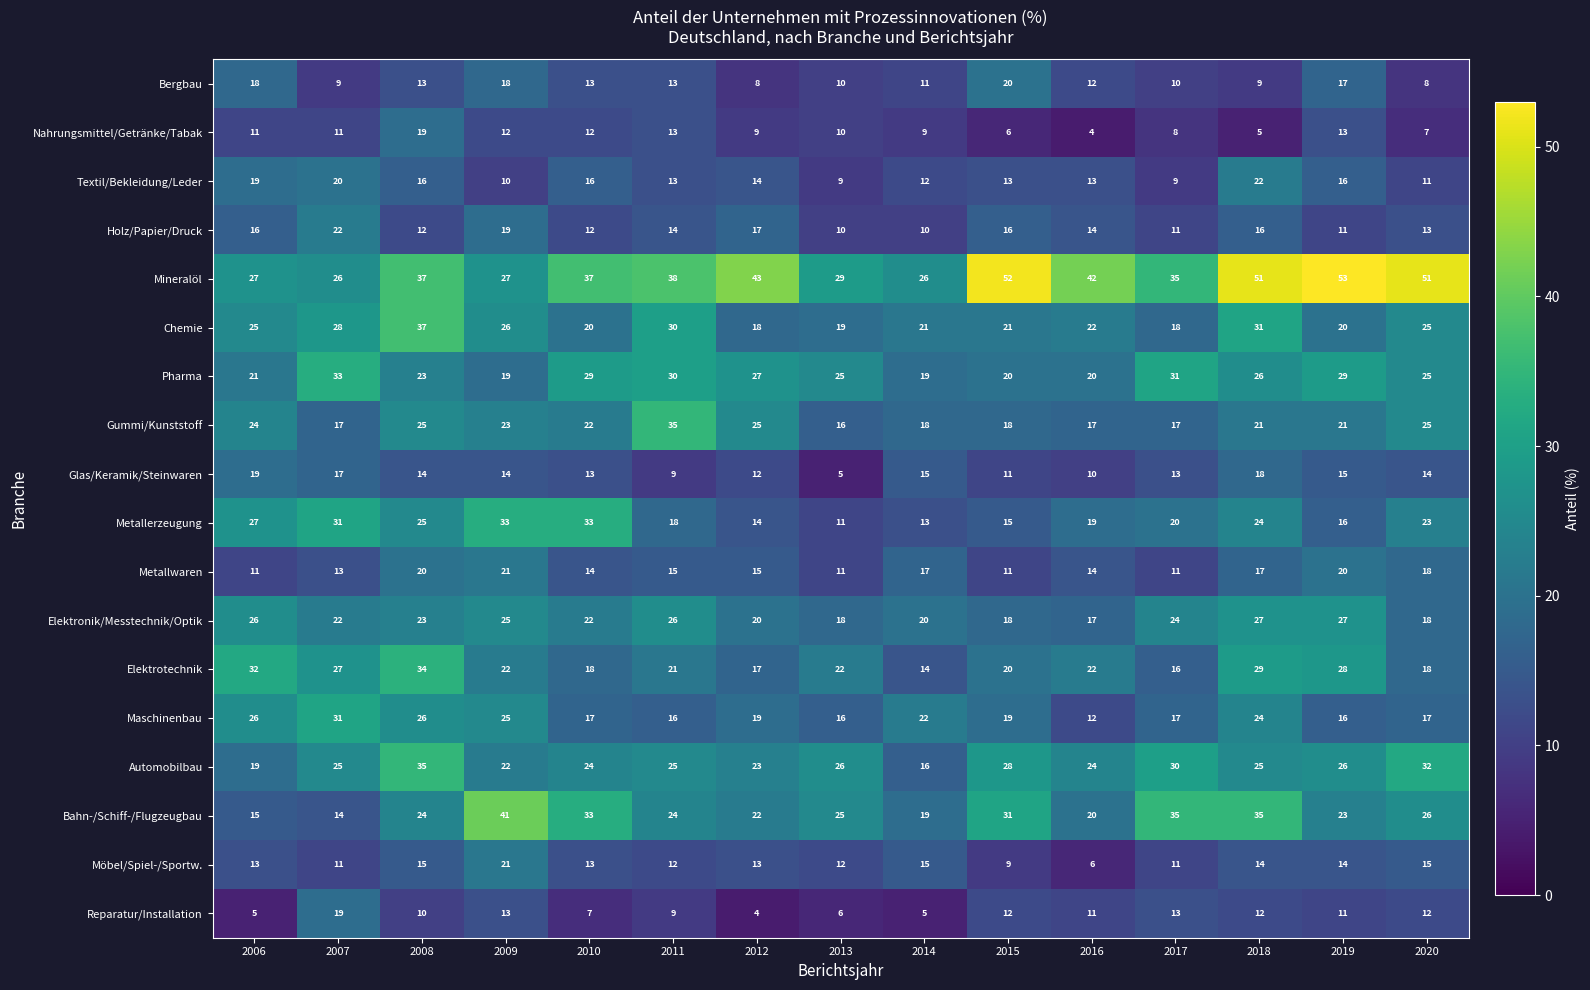

At which category is the sum across all series the highest?

2008